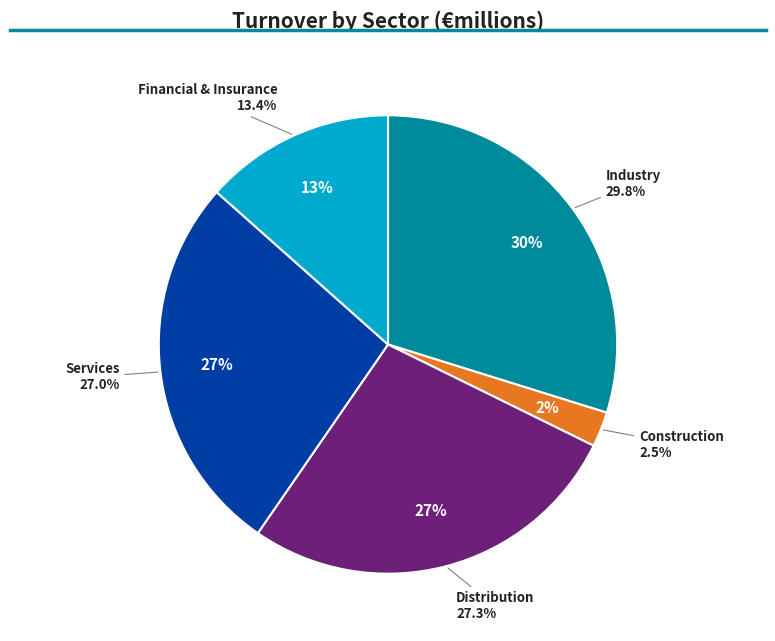

To the nearest percent, what is the combined percentage of Industry and Services?

57%